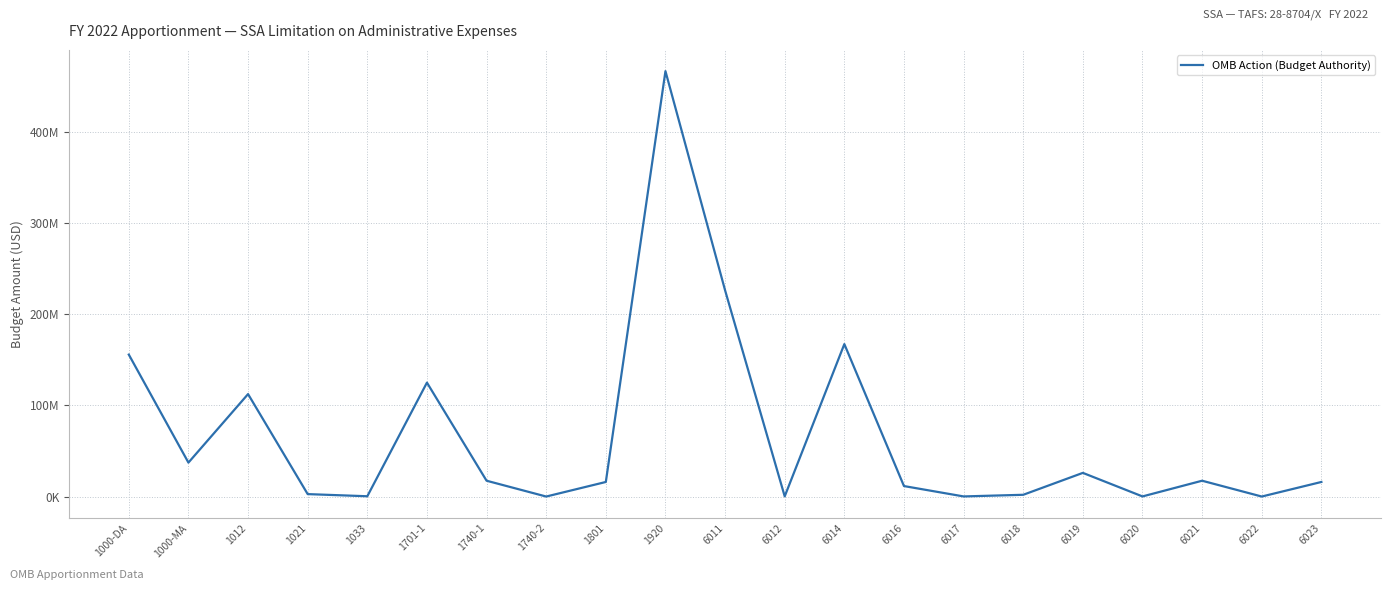

What is the average value?

66723482